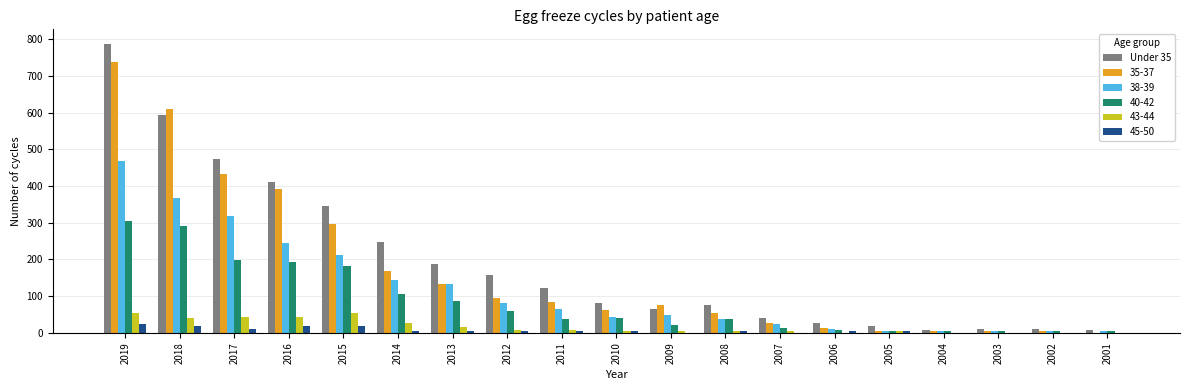

At which category is the sum across all series the highest?

2019